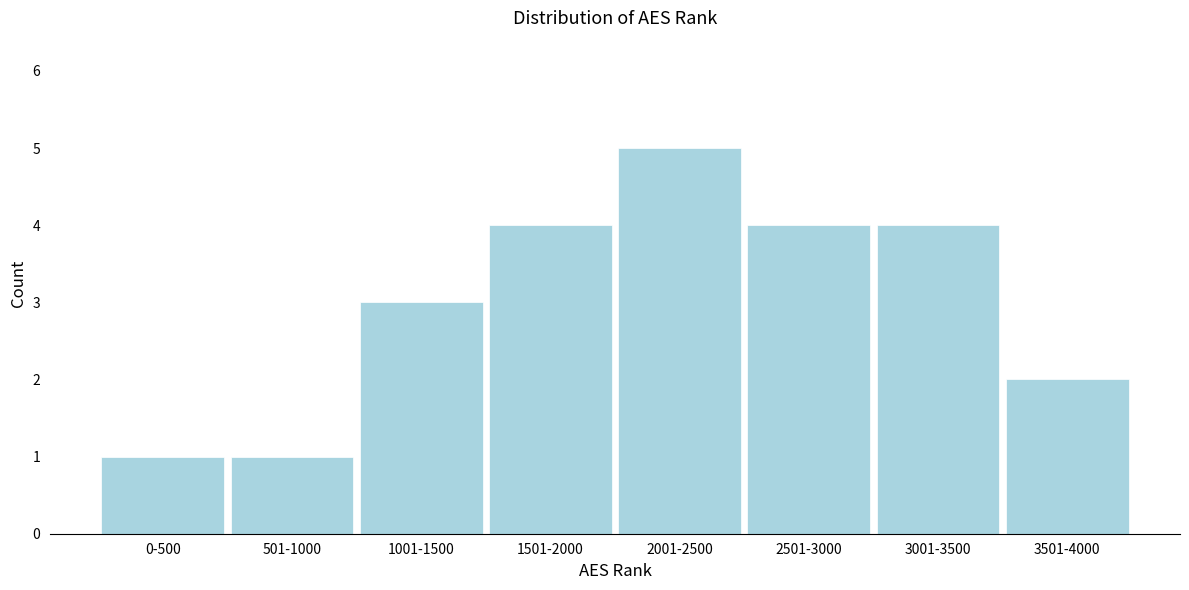

Reading right to left, what are all the values shown in this chart?

2	4	4	5	4	3	1	1